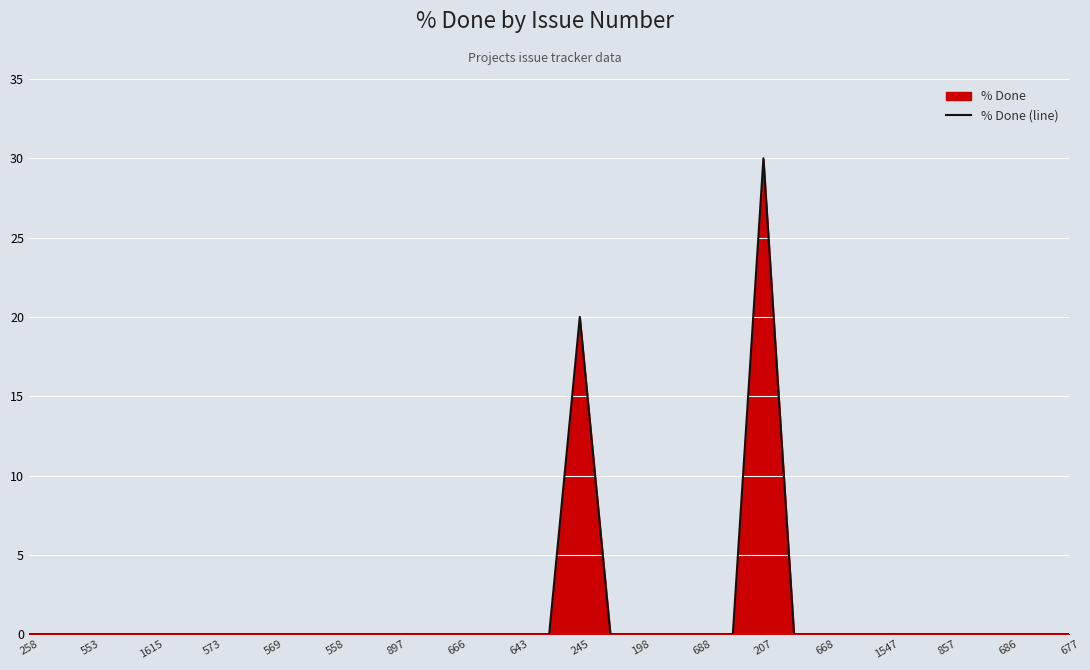

What is the difference between the maximum and minimum values?

30